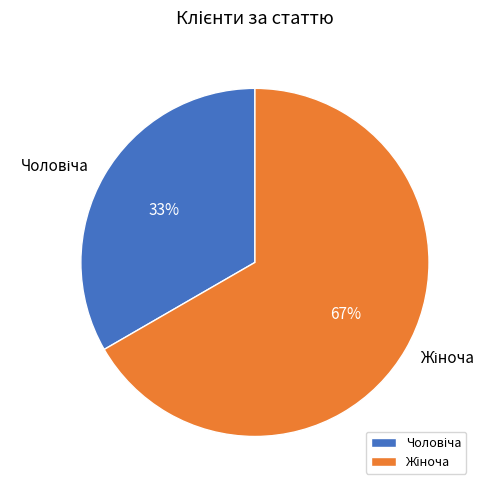

Does any single category account for the majority?

Yes